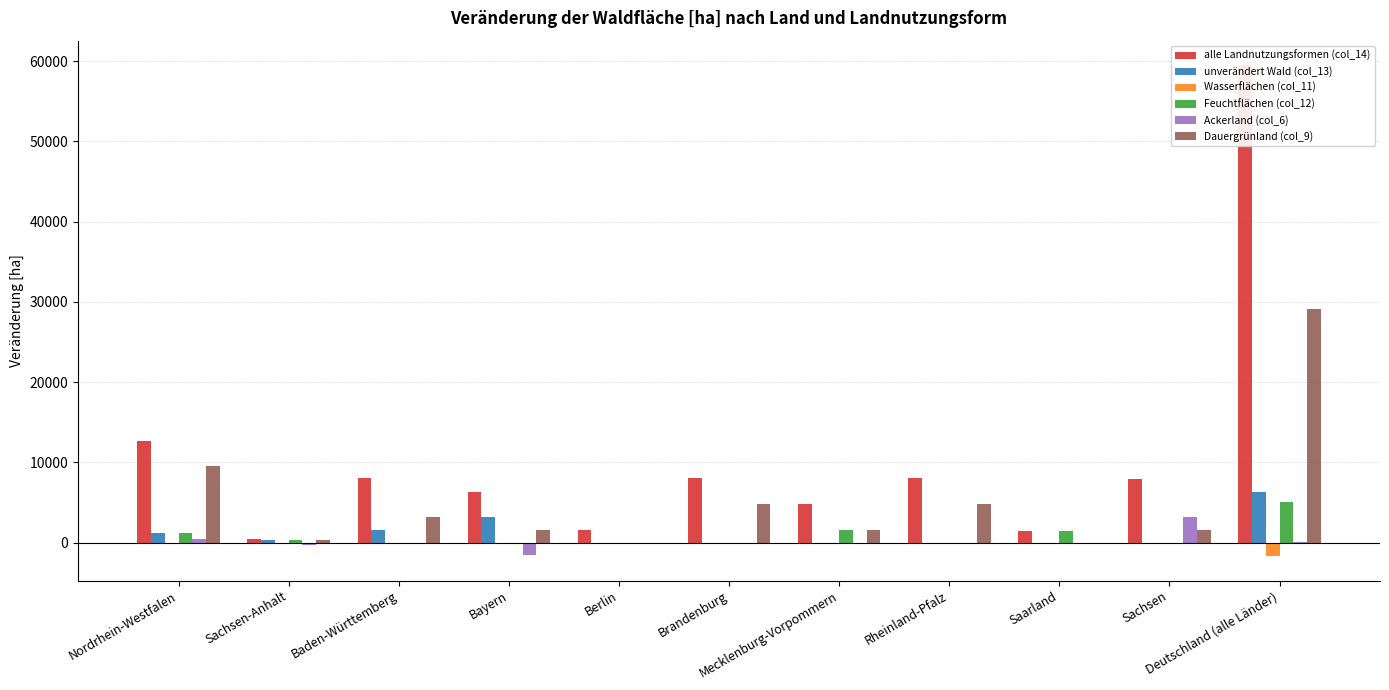

Which category has the lowest value in the alle Landnutzungsformen (col_14) series?

Sachsen-Anhalt